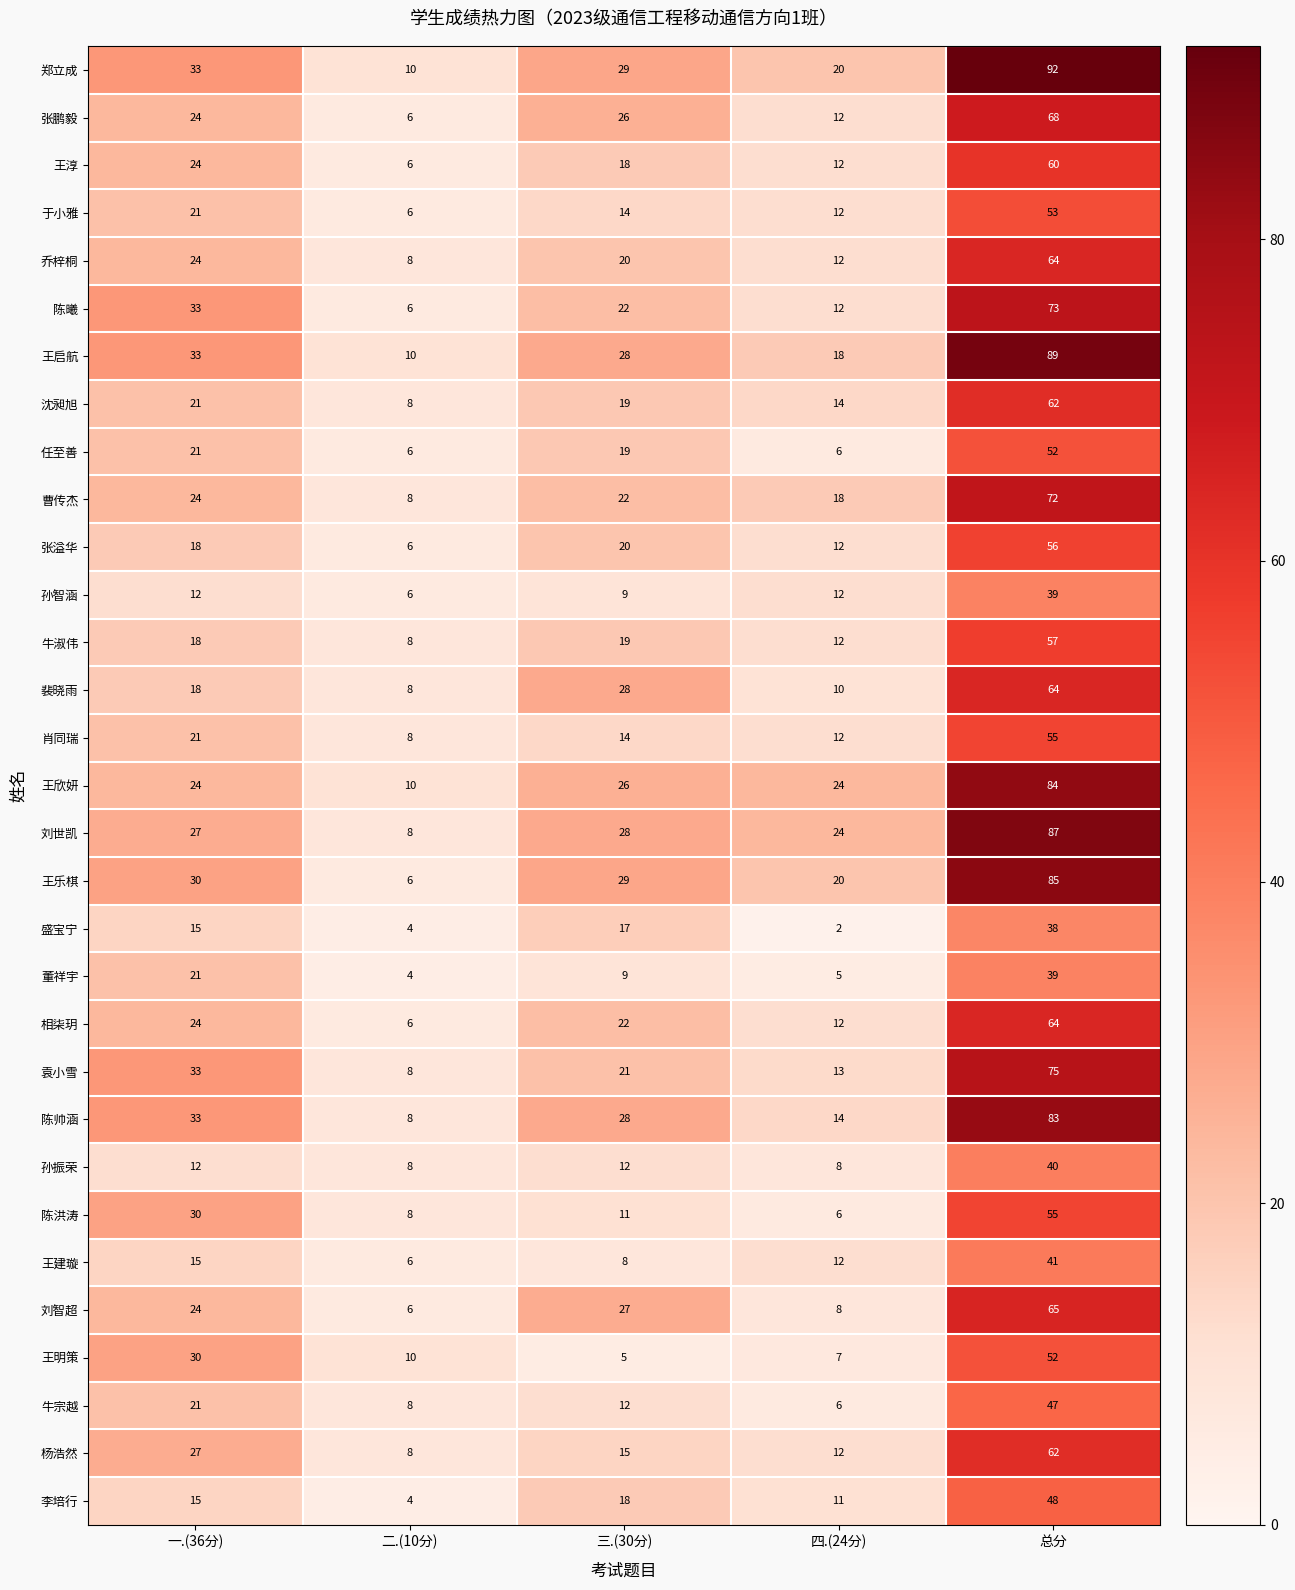

How many categories are shown in the chart?

5